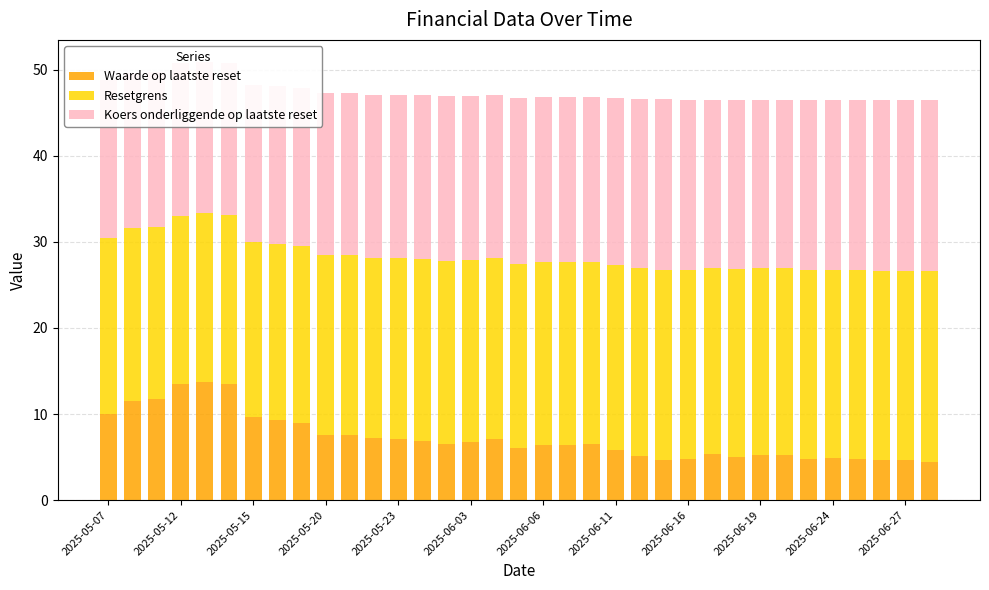

What is the difference between the highest and lowest values at 29?

17.1